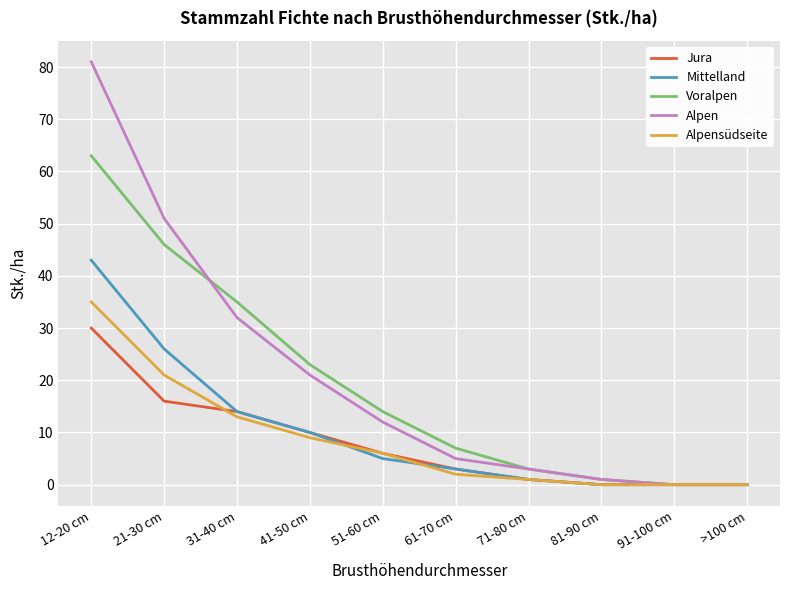

The value of Alpensüdseite at 21-30 cm is 37. True or false?

False